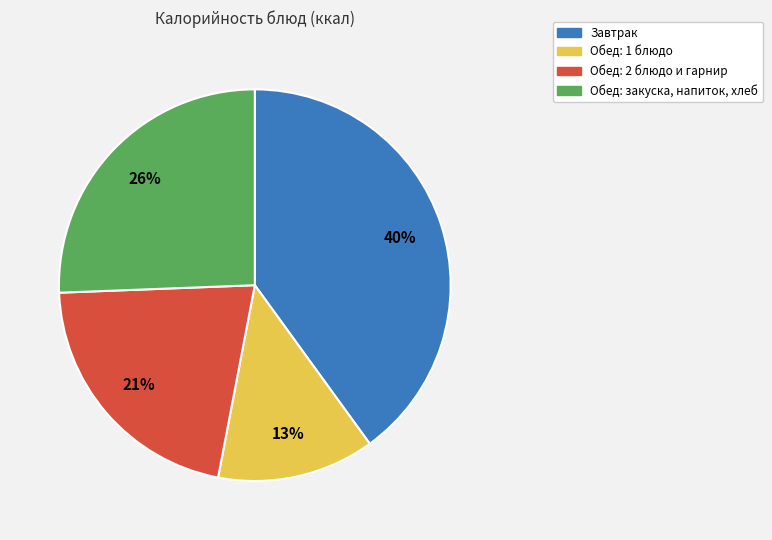

Is there any slice that represents more than half of the pie?

No